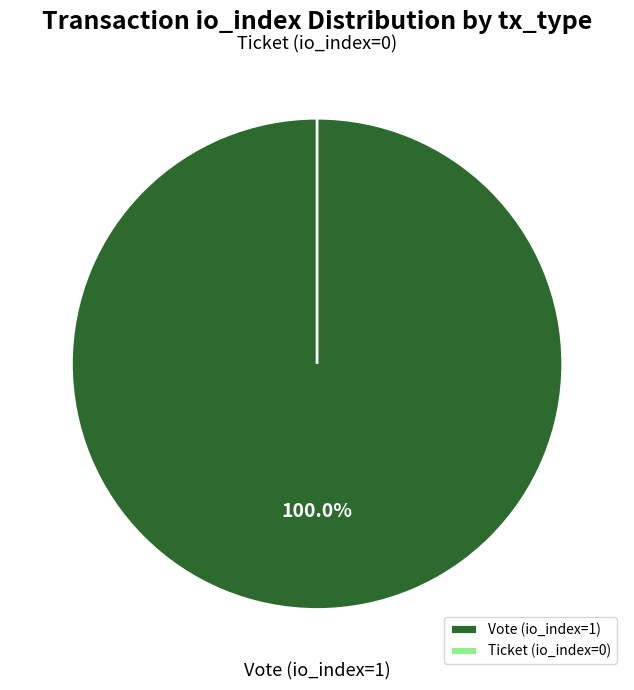

To the nearest percent, what is the average slice percentage?

50%